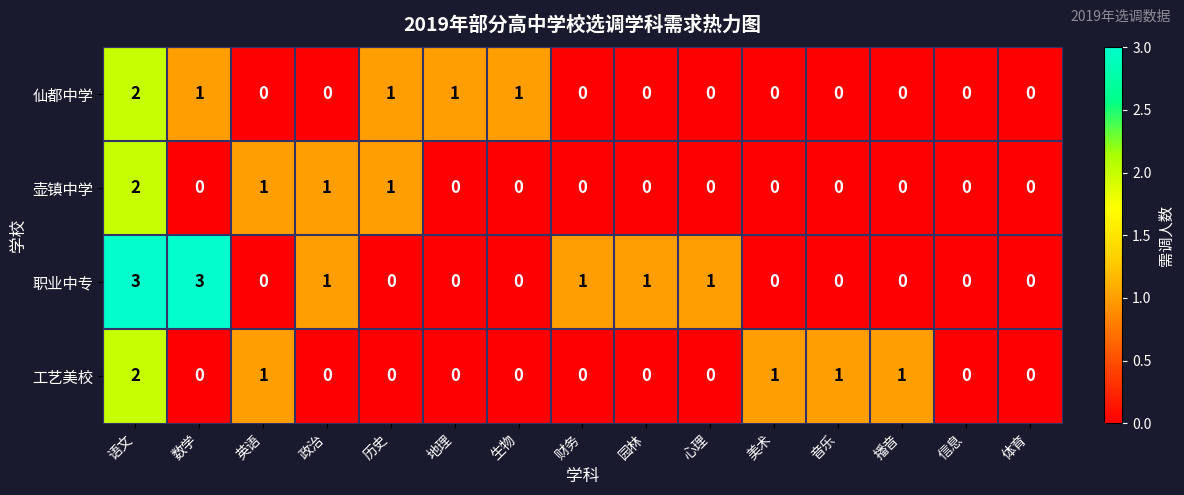

At which category is the sum across all series the highest?

语文